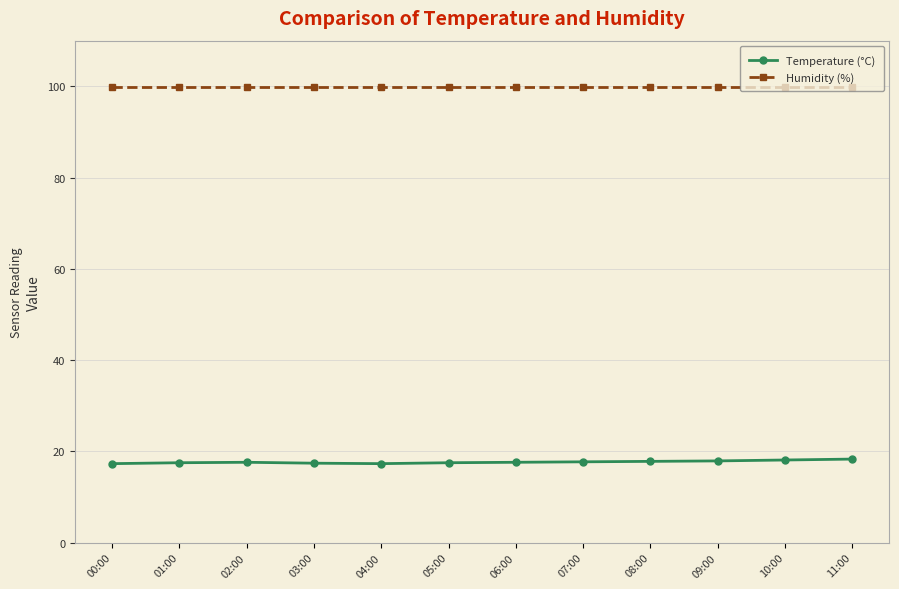

True or false: Humidity (%) and Temperature (°C) cross at least once.

False